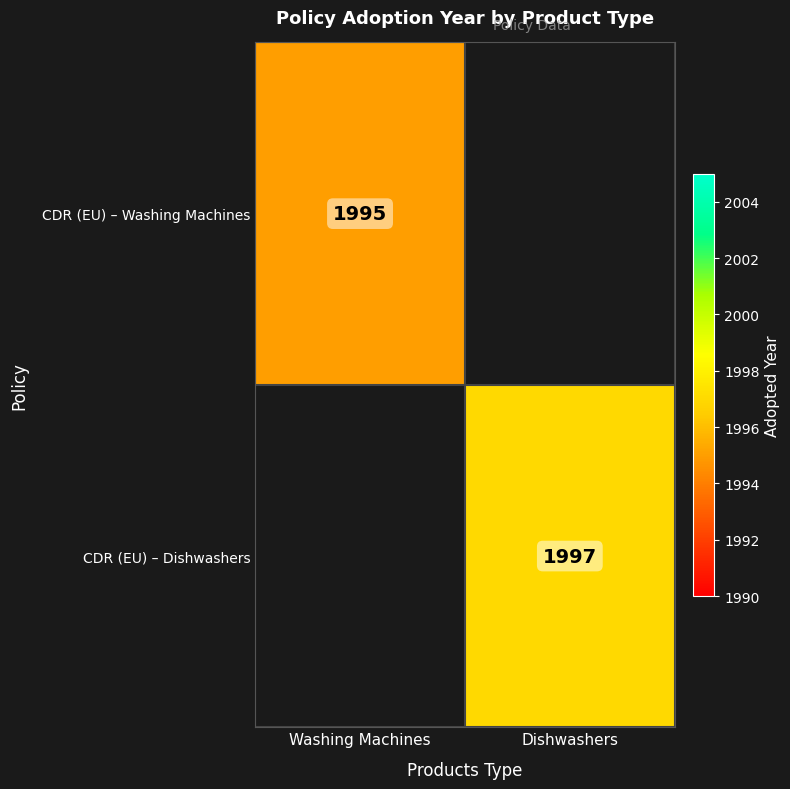

The CDR (EU) – Dishwashers series shows 460 at Dishwashers. True or false?

False